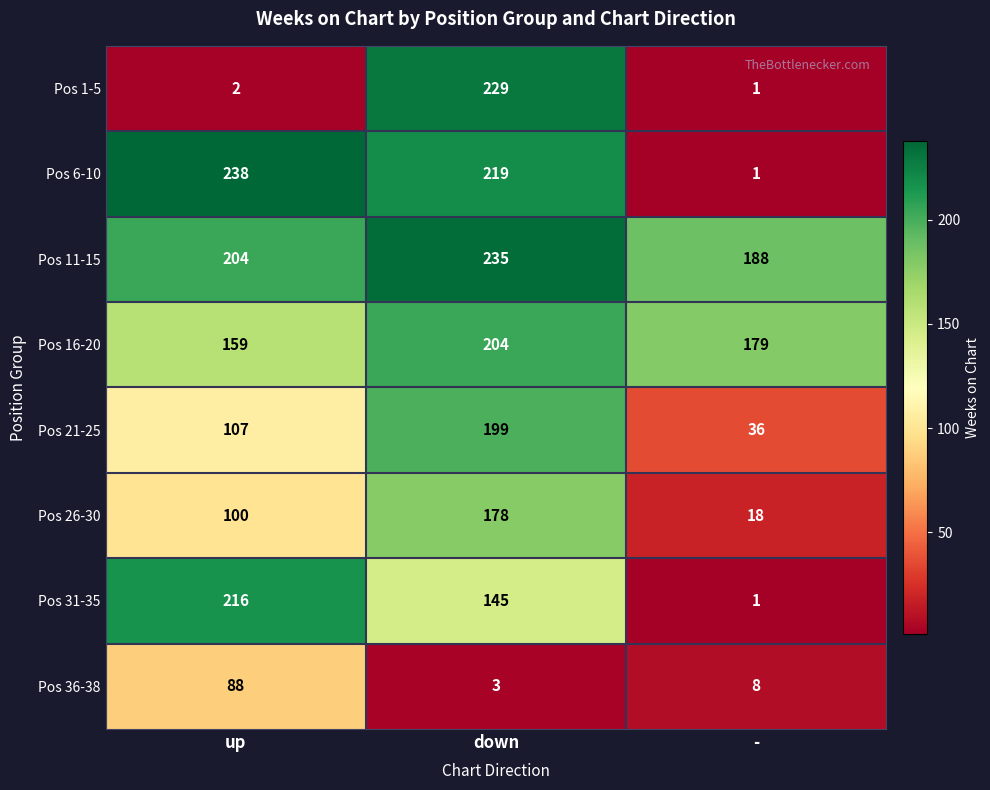

At up, list the series in order from largest to smallest.

Pos 6-10, Pos 31-35, Pos 11-15, Pos 16-20, Pos 21-25, Pos 26-30, Pos 36-38, Pos 1-5